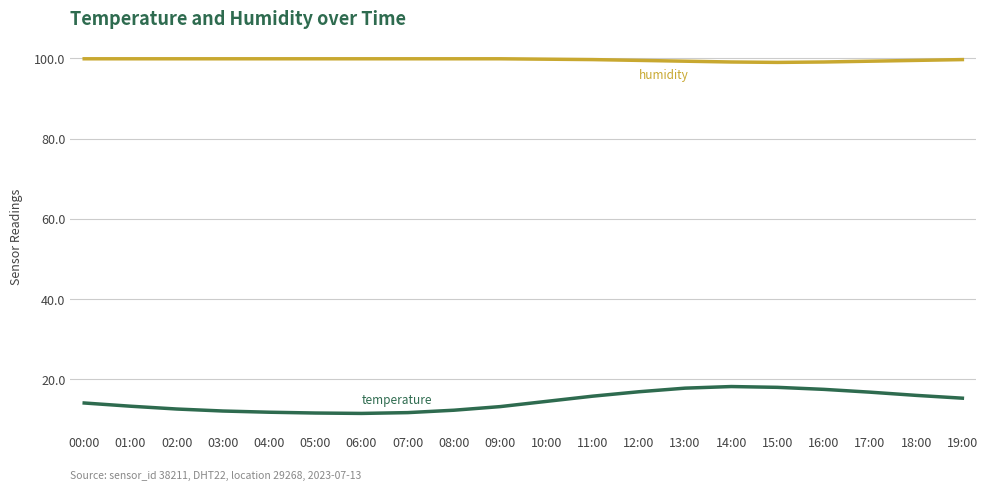

What is the maximum value shown in the chart?

99.9